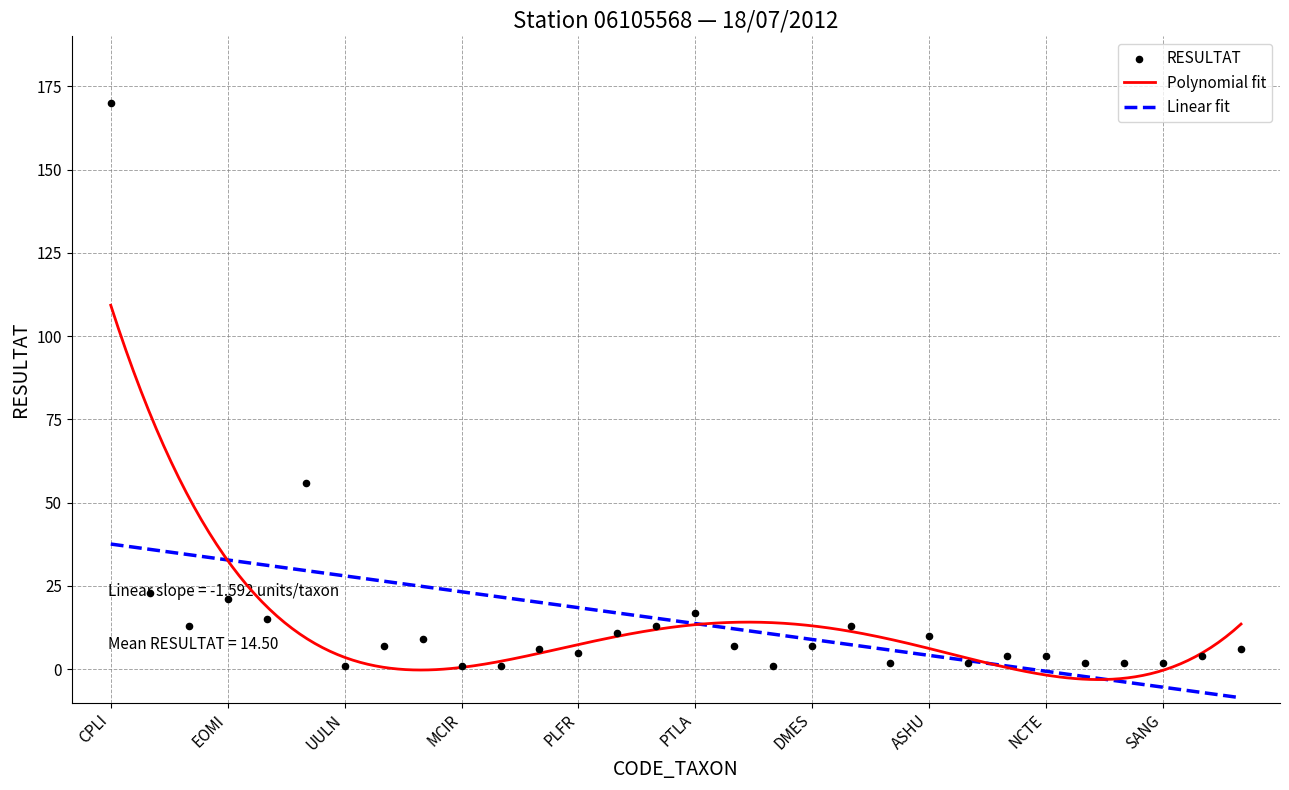

What is the ratio of the value at GPAR to the value at DMES?

3.3